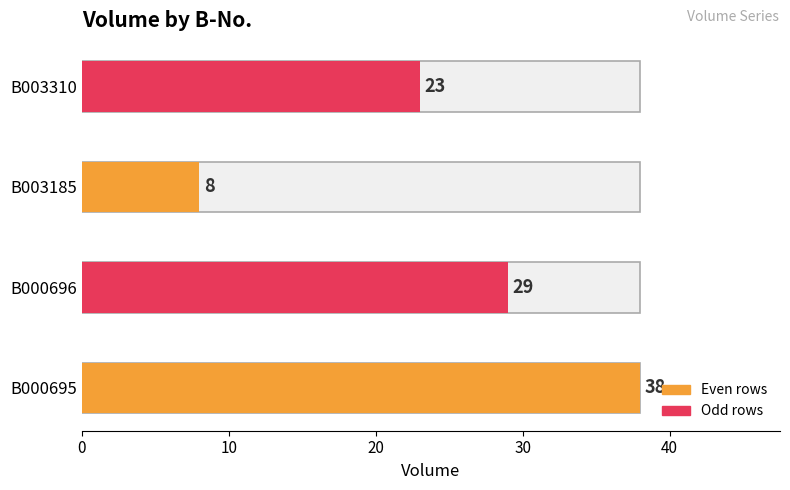

Reading right to left, transcribe all the data shown in this chart.

30=23	20=8	10=29	0=38